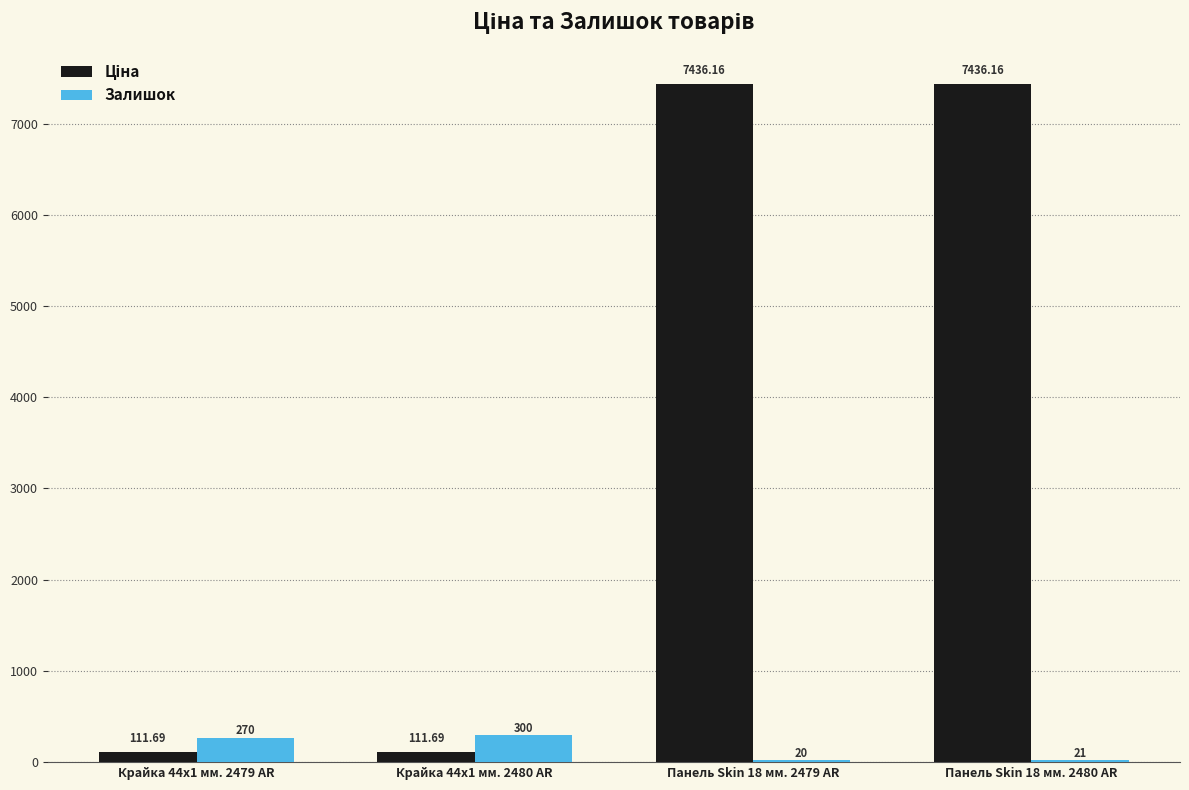

At which category is the sum across all series the highest?

Панель Skin 18 мм. 2480 AR